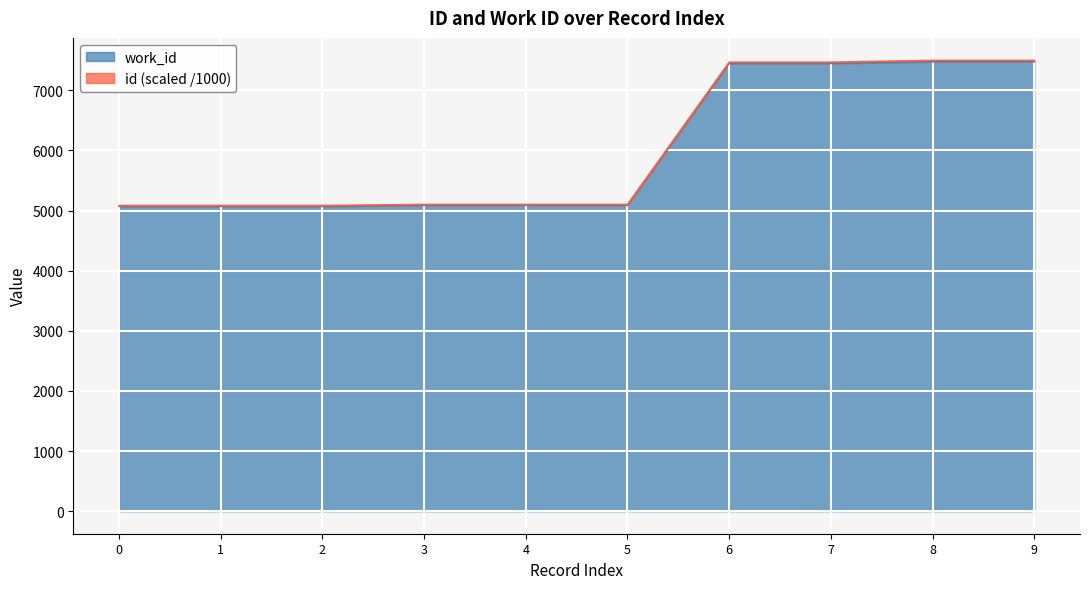

How many series are shown in this chart?

2